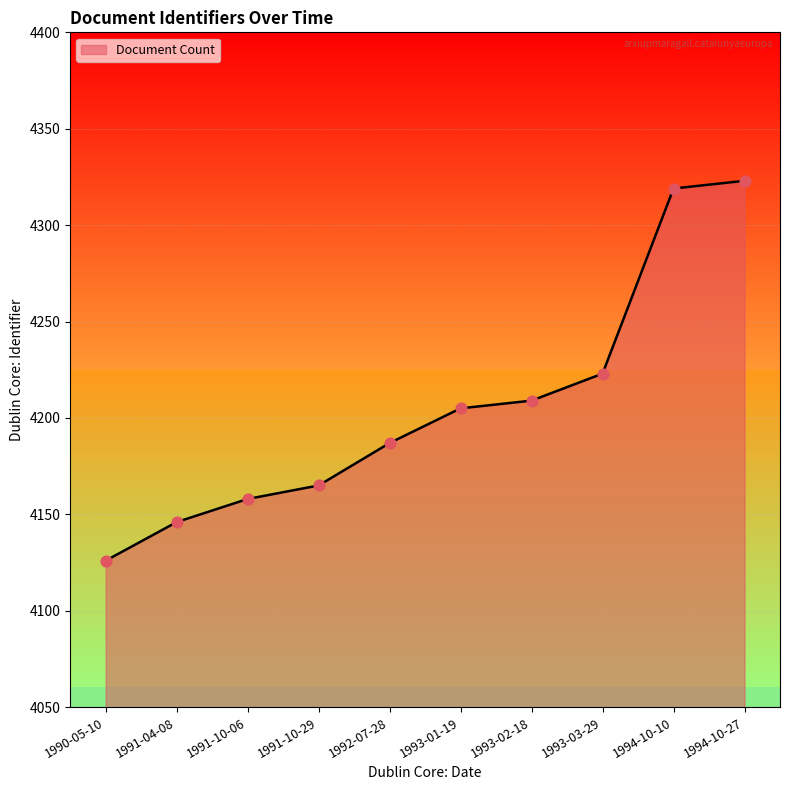

What is the change in value from 1991-04-08 to 1993-01-19?

+59